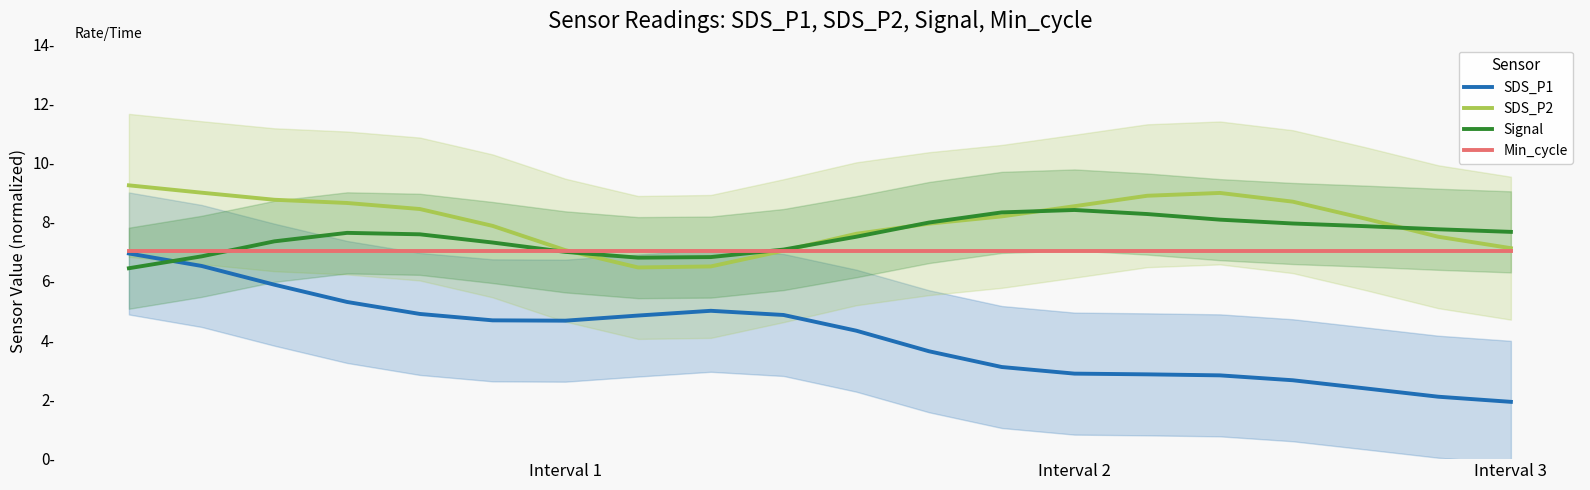

What value does the Signal series have at 11?

8.0